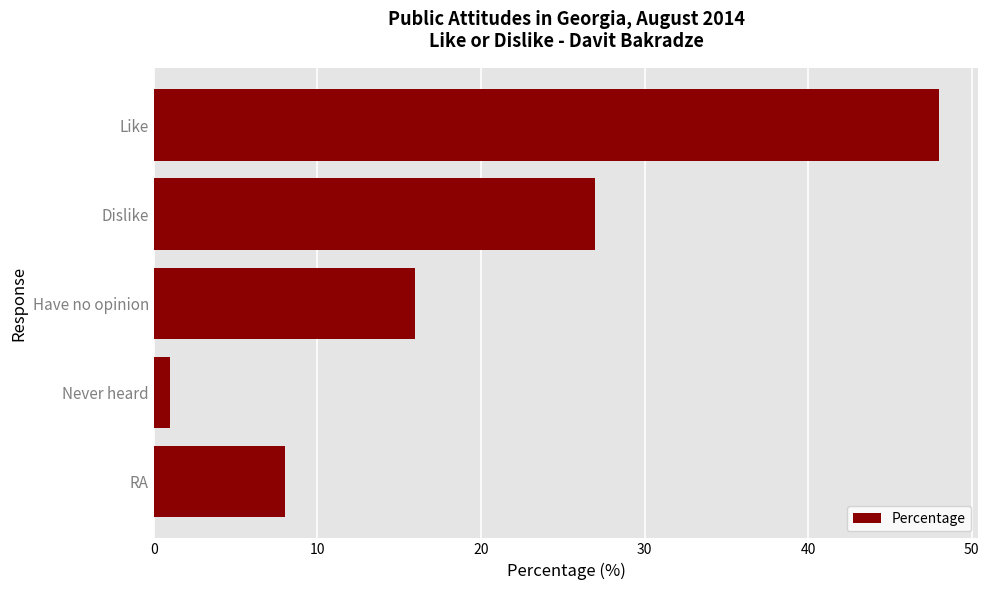

Does the chart contain stacked bars?

No